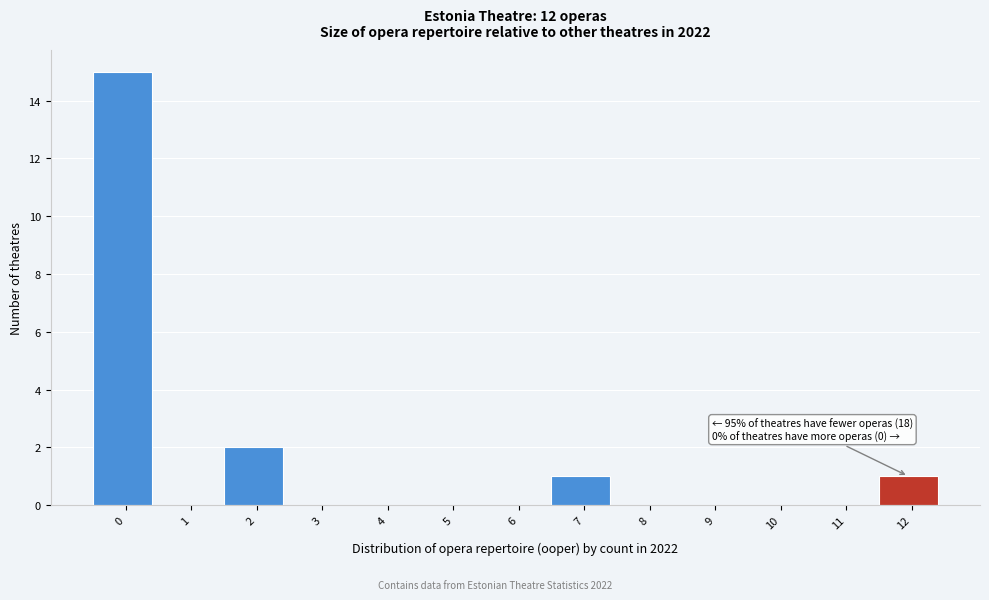

Reading left to right, what are all the values shown in this chart?

0=15	1=0	2=2	3=0	4=0	5=0	6=0	7=1	8=0	9=0	10=0	11=0	12=1